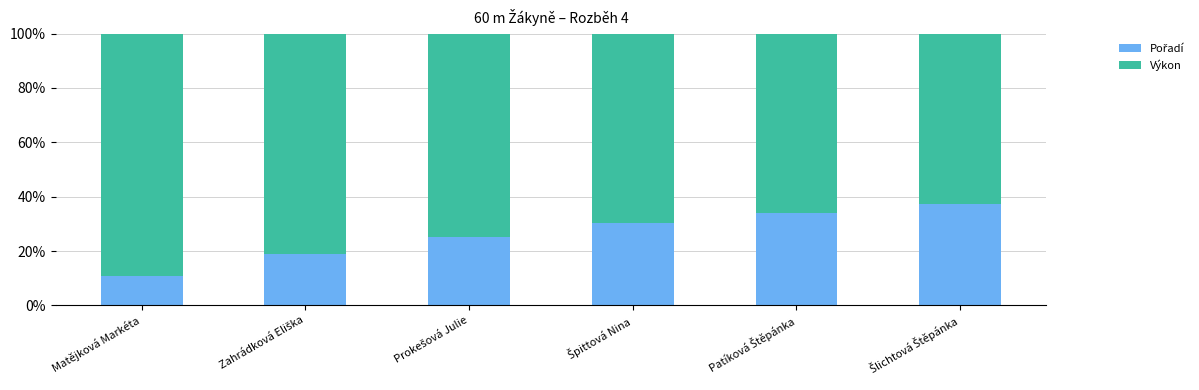

How many categories are shown in the chart?

6